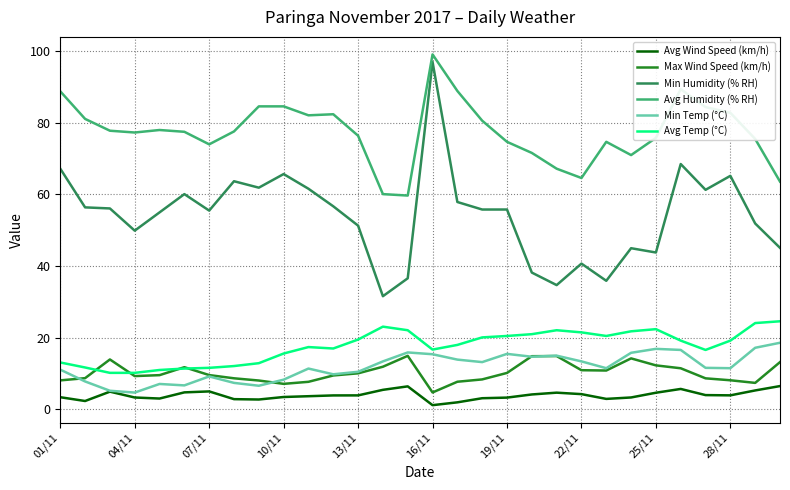

Which series has the widest spread of values?

Min Humidity (% RH)